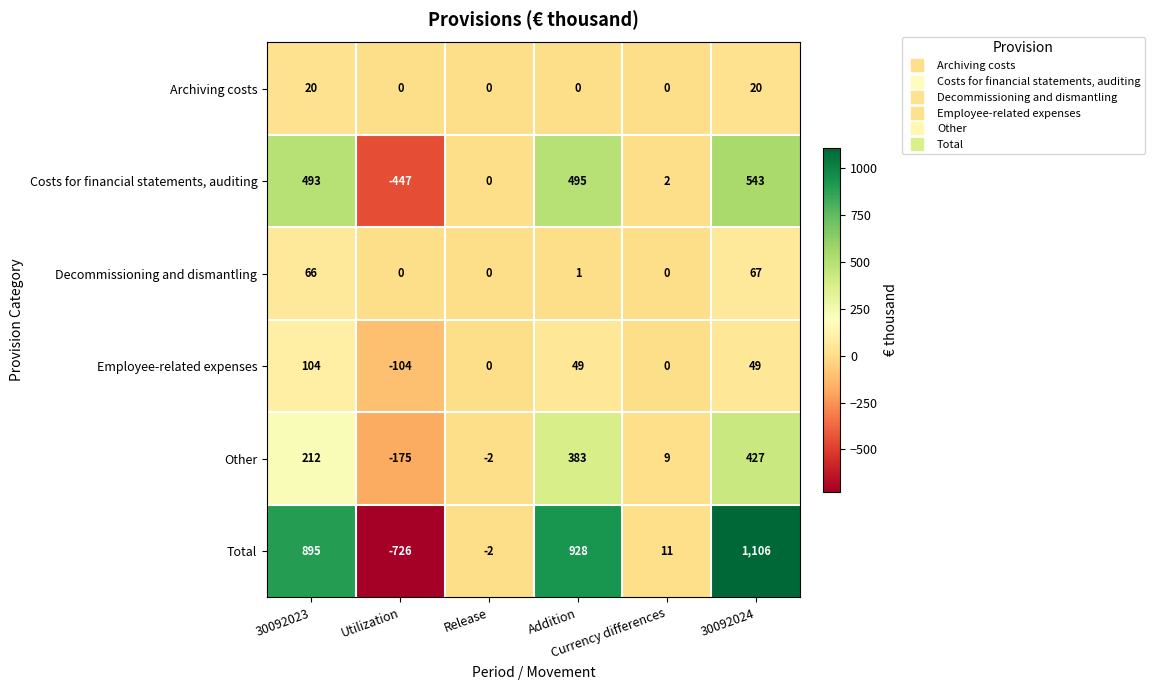

What is the highest value of the Archiving costs series?

20